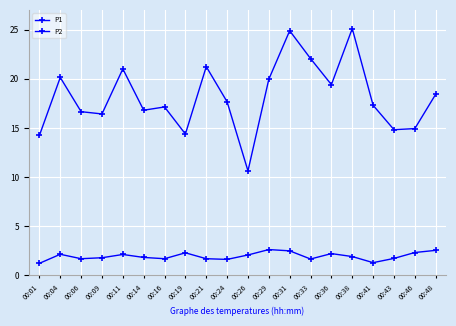

What is the sum of the P2 values at 00:48 and 00:09?

4.3